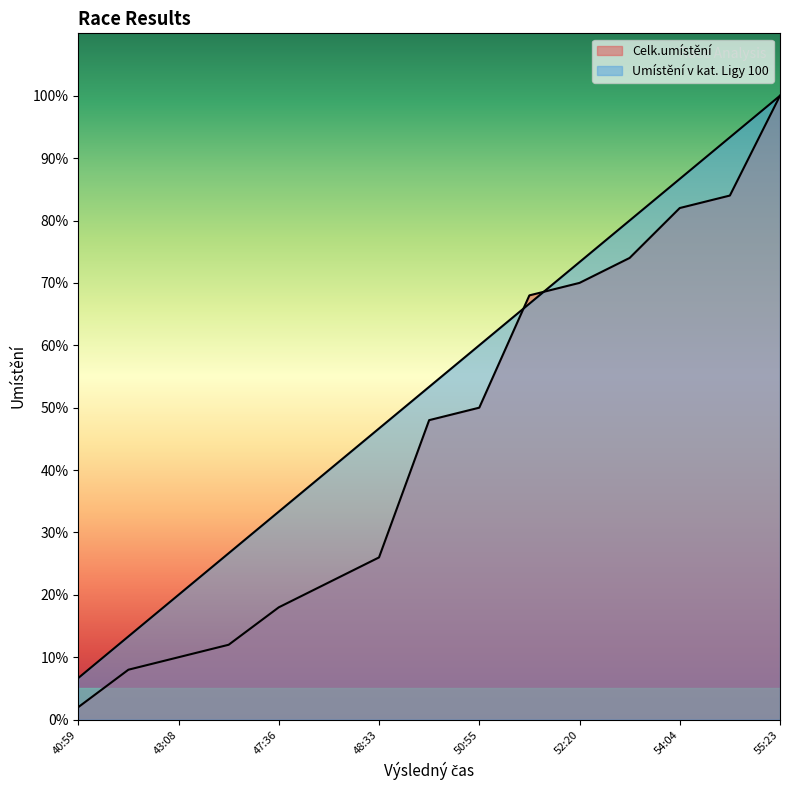

What position from the right is 43:08?

13